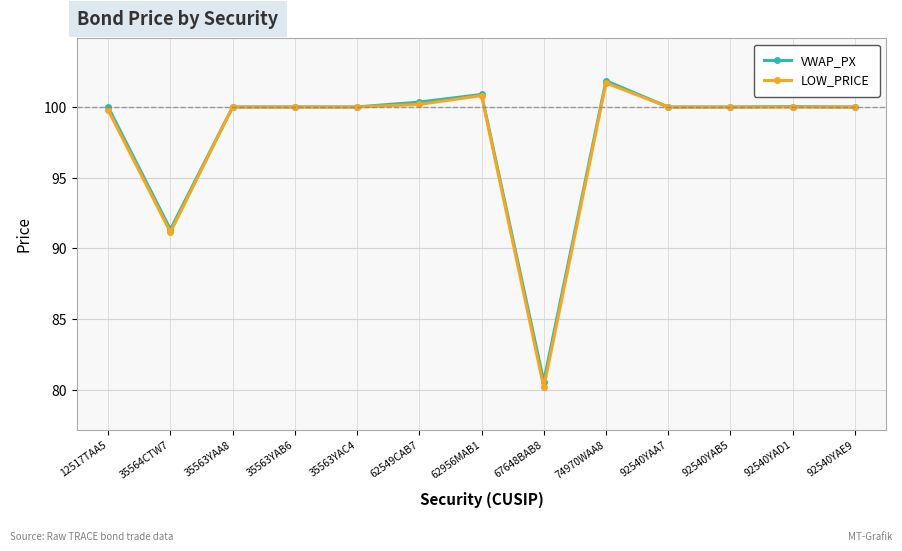

At which category does LOW_PRICE reach its first local valley?

35564CTW7